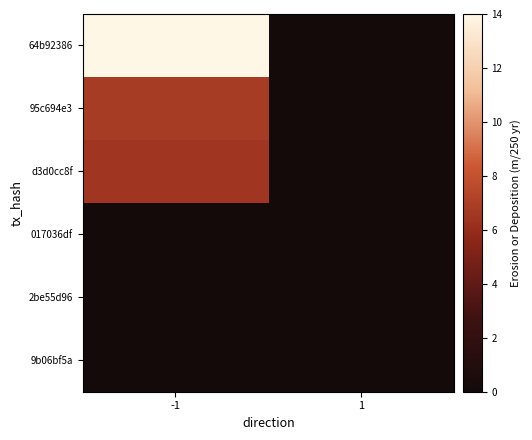

Rank the series by their average value, from highest to lowest.

64b92386, 95c694e3, d3d0cc8f, 017036df, 2be55d96, 9b06bf5a